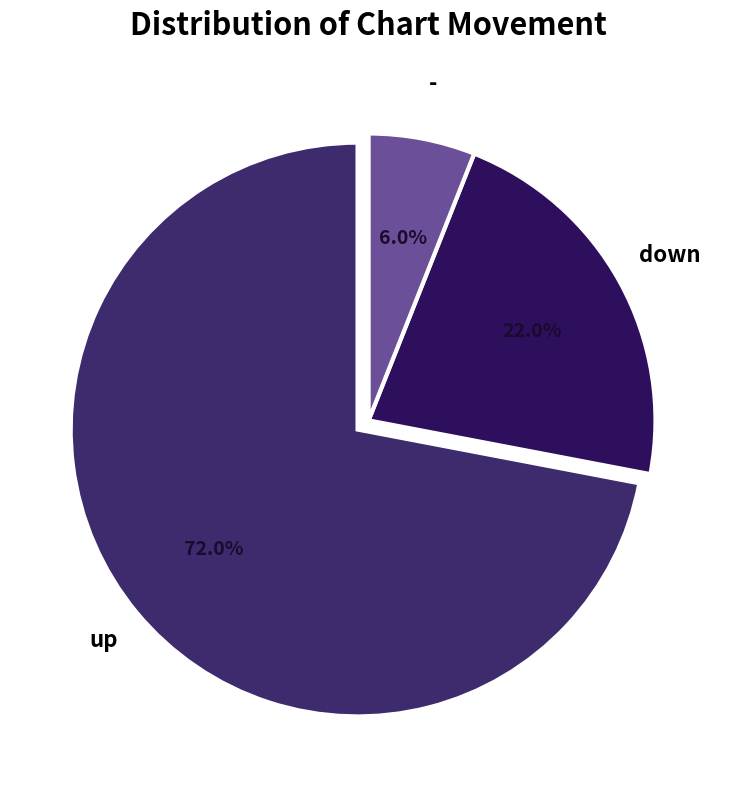

Does up account for over 50% of the chart?

Yes